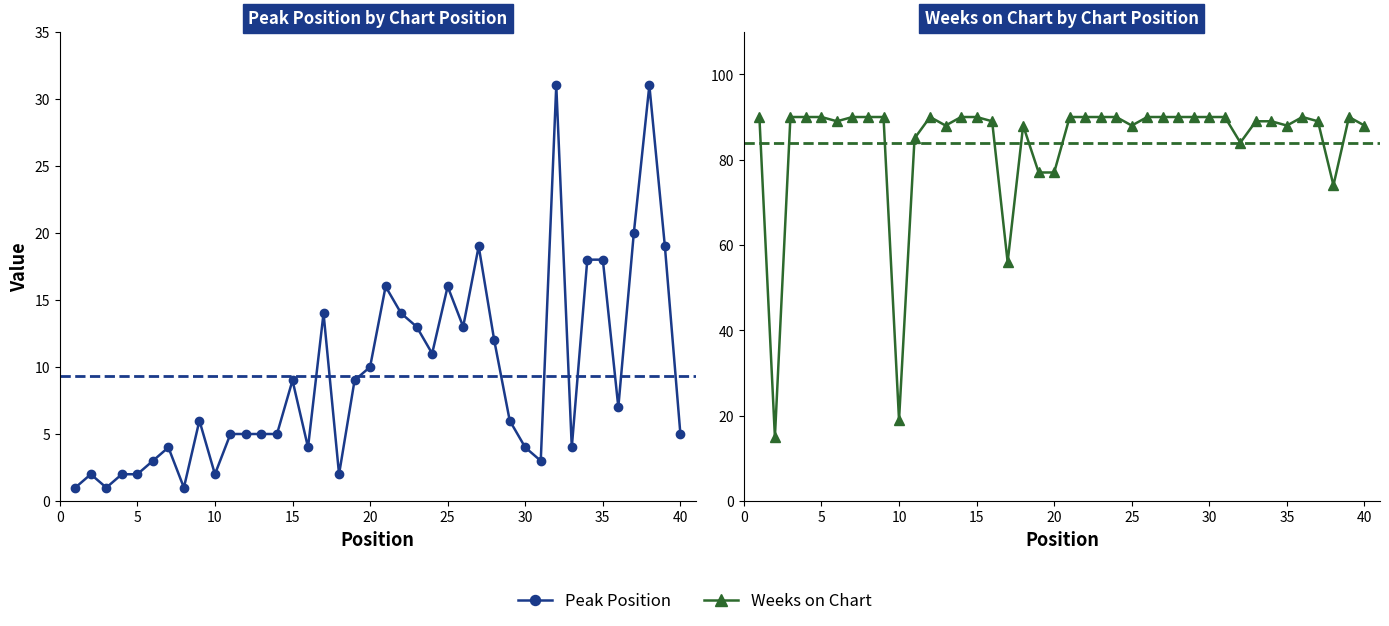

True or false: Peak Position has more than 1 points higher than both neighbors.

True